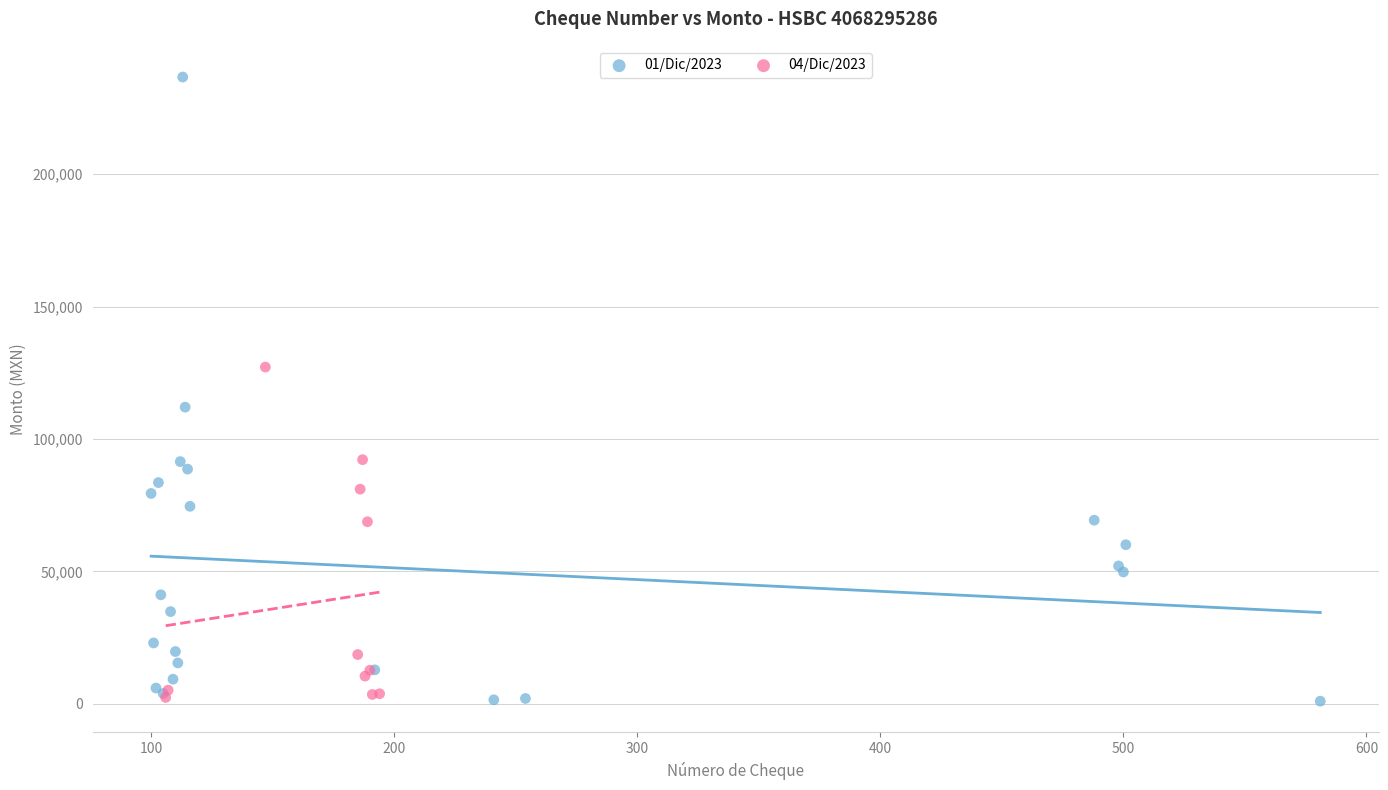

Which series reaches the maximum Y coordinate?

01/Dic/2023